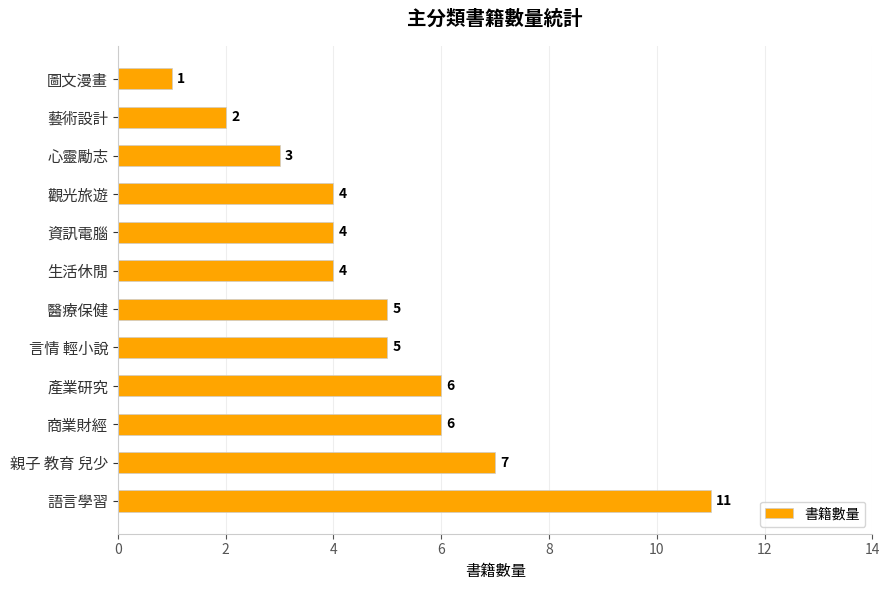

What is the average value?

5